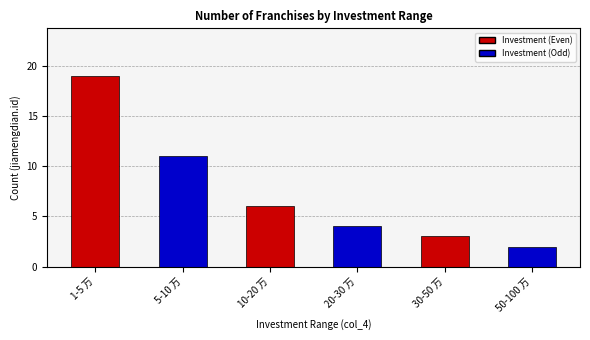

Reading left to right, what are all the values shown in this chart?

19	11	6	4	3	2